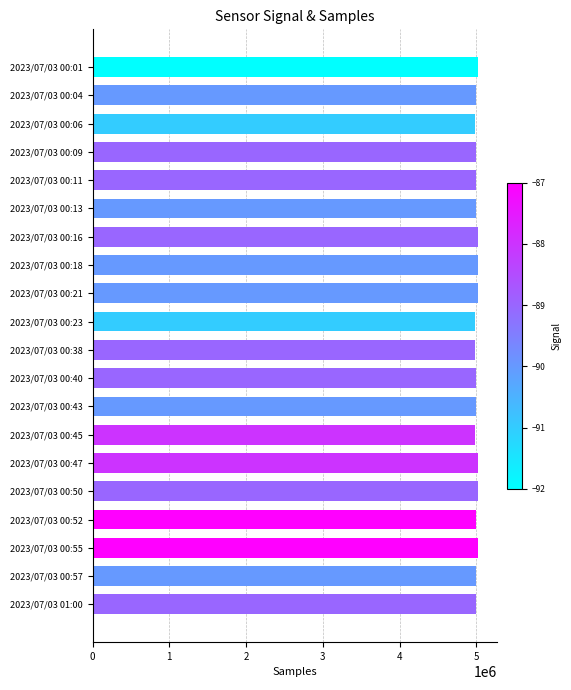

Approximately how many times larger is the value at 2023/07/03 00:16 compared to 2023/07/03 00:52?

1.0